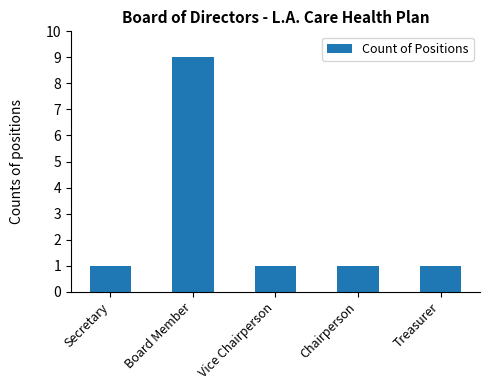

What is the change in value from Board Member to Chairperson?

-8